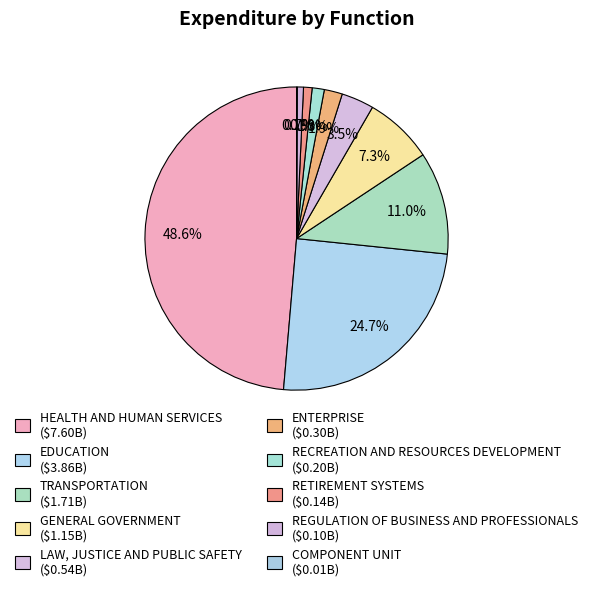

To the nearest percent, what is the average slice percentage?

10%